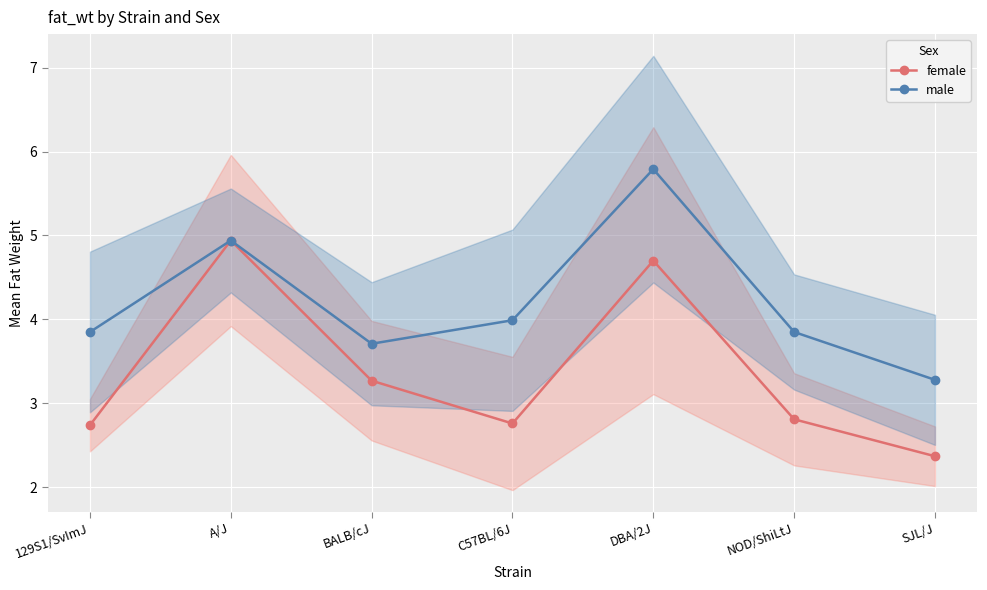

At which label does female reach its minimum?

SJL/J